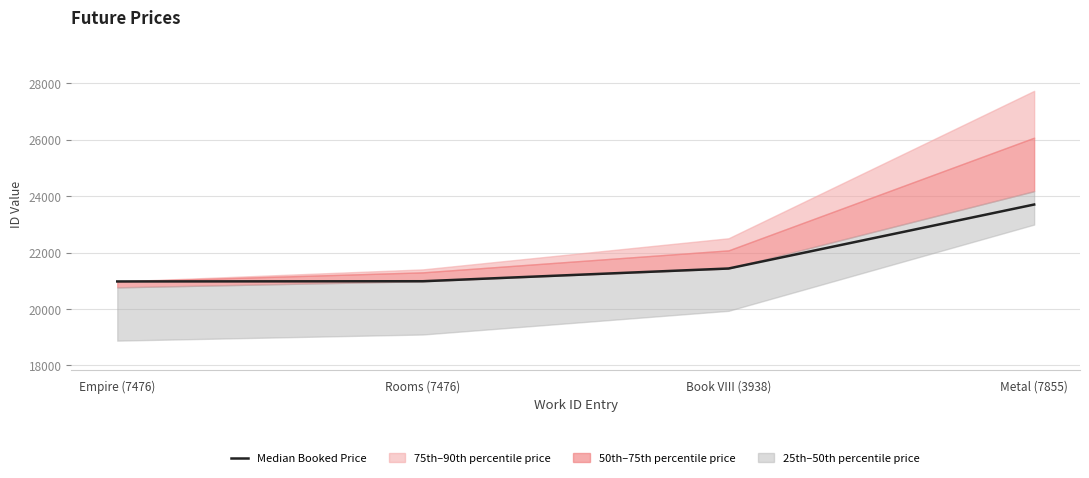

At which category does the chart reach its peak across all series?

Metal (7855)